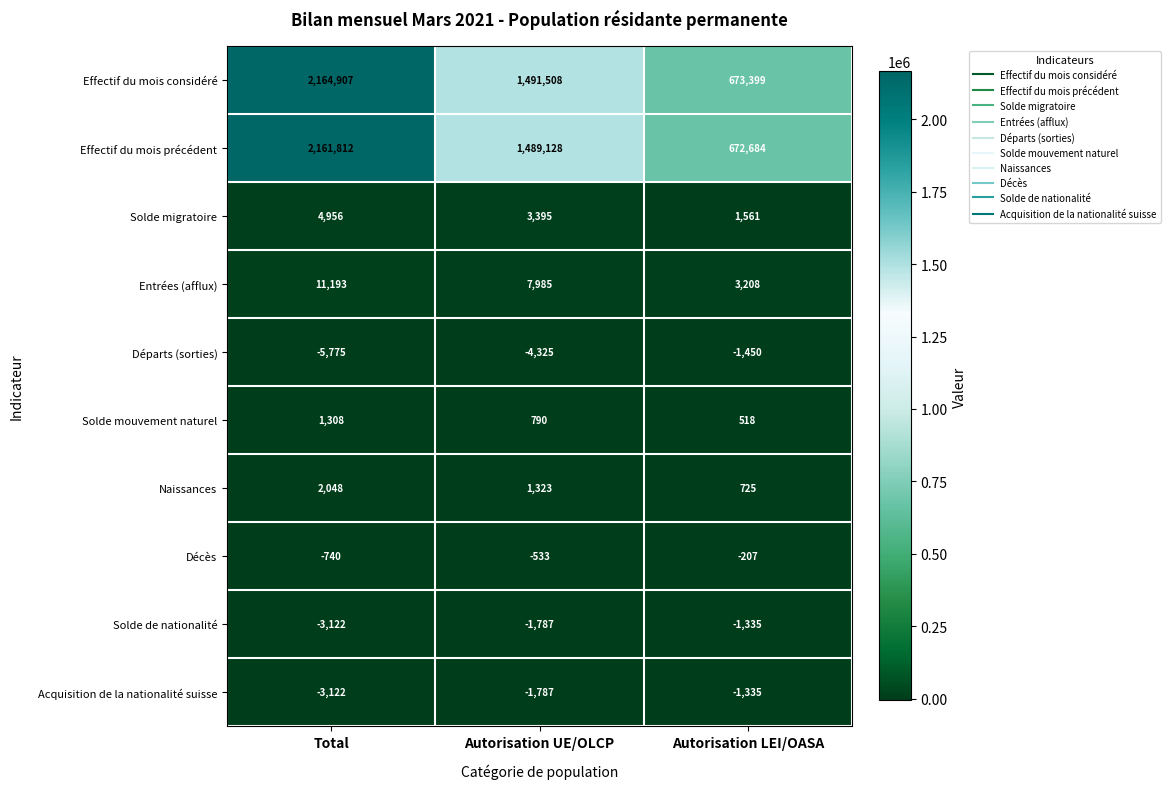

Reading left to right, what are all the values shown in this chart?

Effectif du mois considéré: Total=2164907	Autorisation UE/OLCP=1491508	Autorisation LEI/OASA=673399
Effectif du mois précédent: Total=2161812	Autorisation UE/OLCP=1489128	Autorisation LEI/OASA=672684
Solde migratoire: Total=4956	Autorisation UE/OLCP=3395	Autorisation LEI/OASA=1561
Entrées (afflux): Total=11193	Autorisation UE/OLCP=7985	Autorisation LEI/OASA=3208
Départs (sorties): Total=-5775	Autorisation UE/OLCP=-4325	Autorisation LEI/OASA=-1450
Solde mouvement naturel: Total=1308	Autorisation UE/OLCP=790	Autorisation LEI/OASA=518
Naissances: Total=2048	Autorisation UE/OLCP=1323	Autorisation LEI/OASA=725
Décès: Total=-740	Autorisation UE/OLCP=-533	Autorisation LEI/OASA=-207
Solde de nationalité: Total=-3122	Autorisation UE/OLCP=-1787	Autorisation LEI/OASA=-1335
Acquisition de la nationalité suisse: Total=-3122	Autorisation UE/OLCP=-1787	Autorisation LEI/OASA=-1335